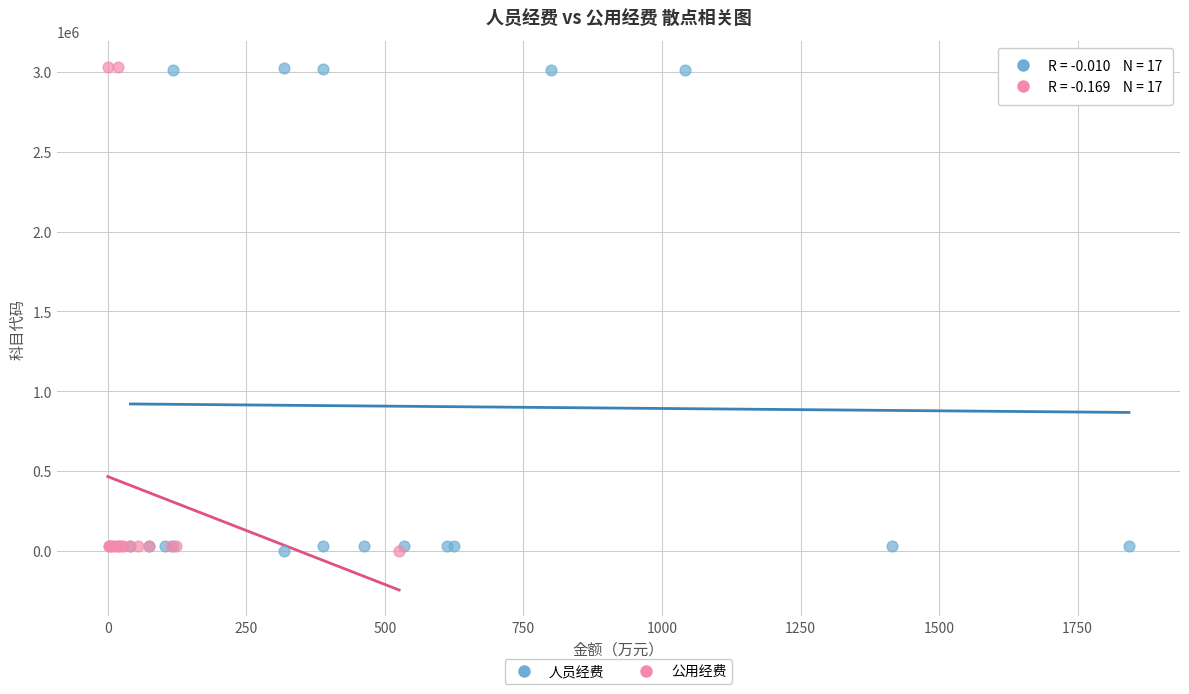

What are all the series names shown in the legend?

人员经费, 公用经费